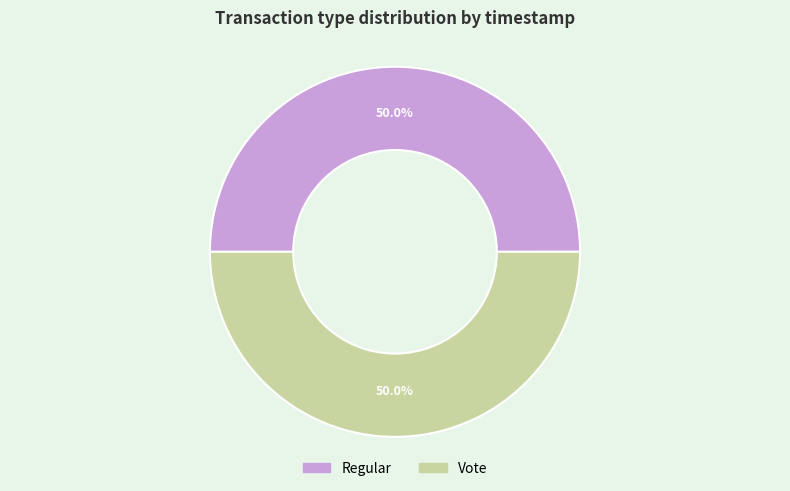

Approximately how many times larger is the value at Vote compared to Regular?

1.0